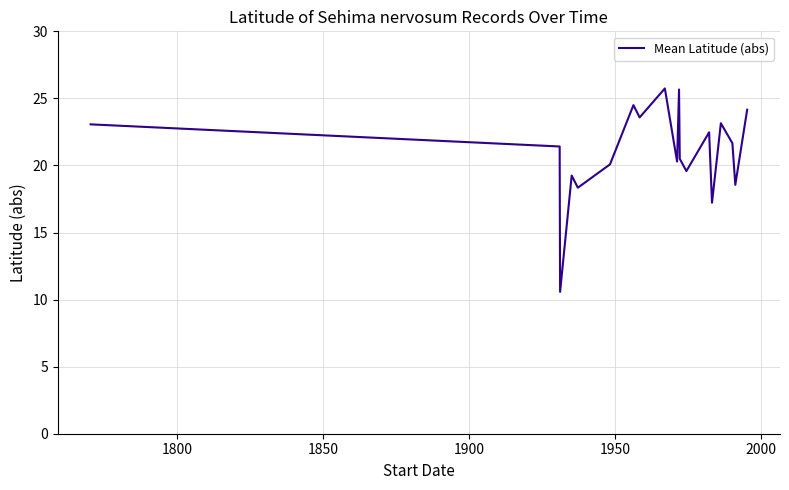

What is the greatest value displayed?

25.7